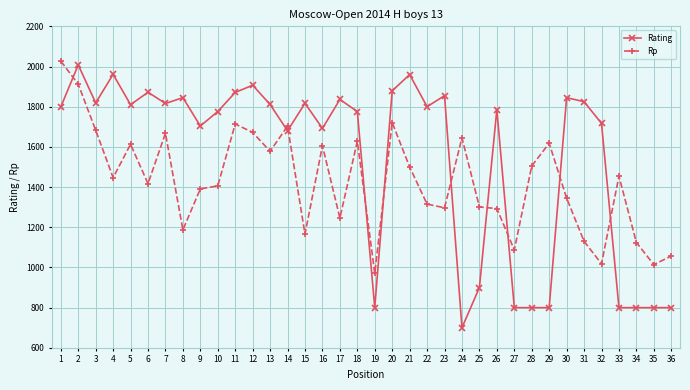

Is it true that Rp equals 2793 at 1?

False